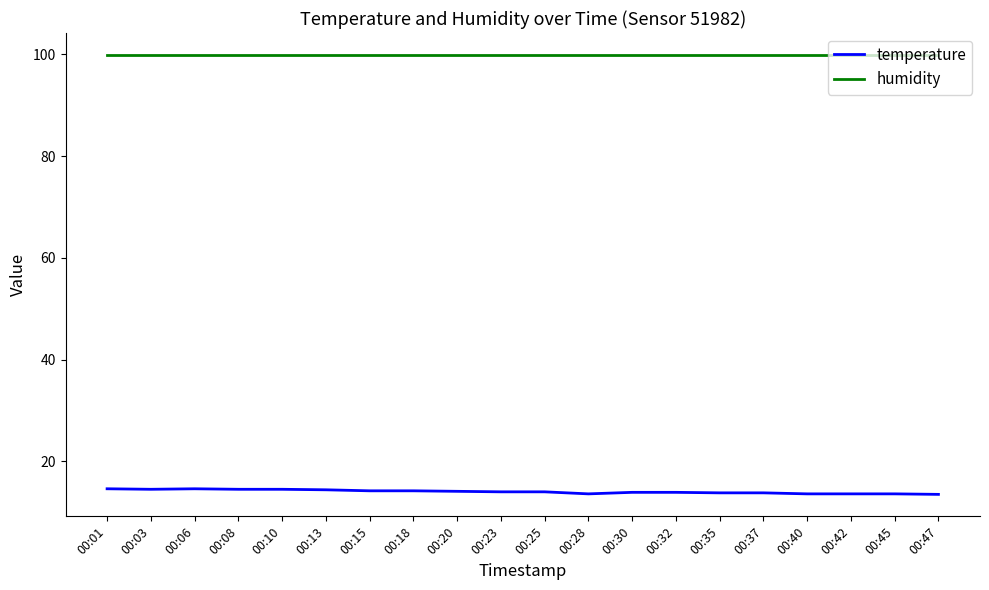

What are all the series names shown in the legend?

temperature, humidity